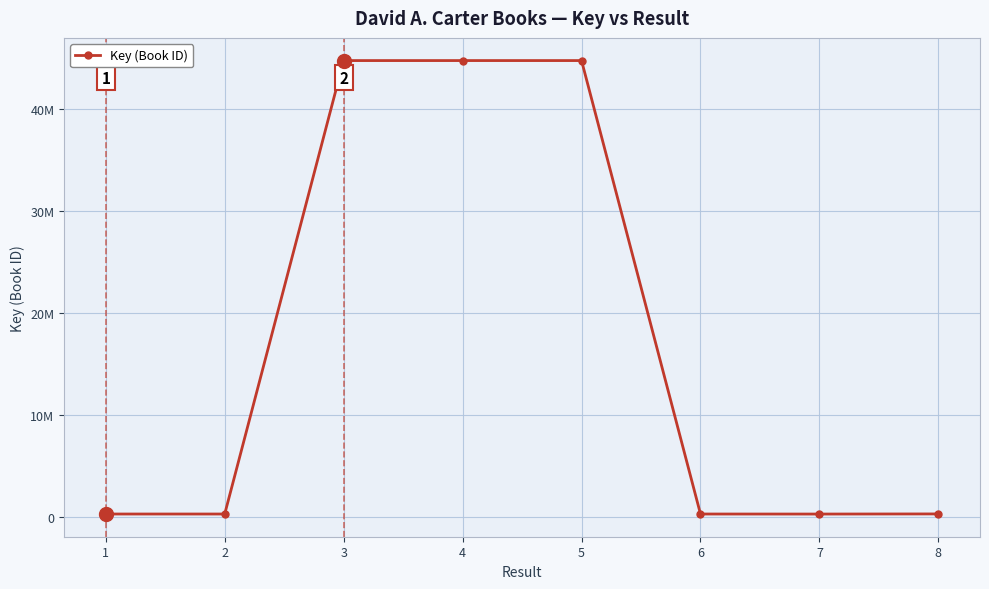

What is the average value?

16973757